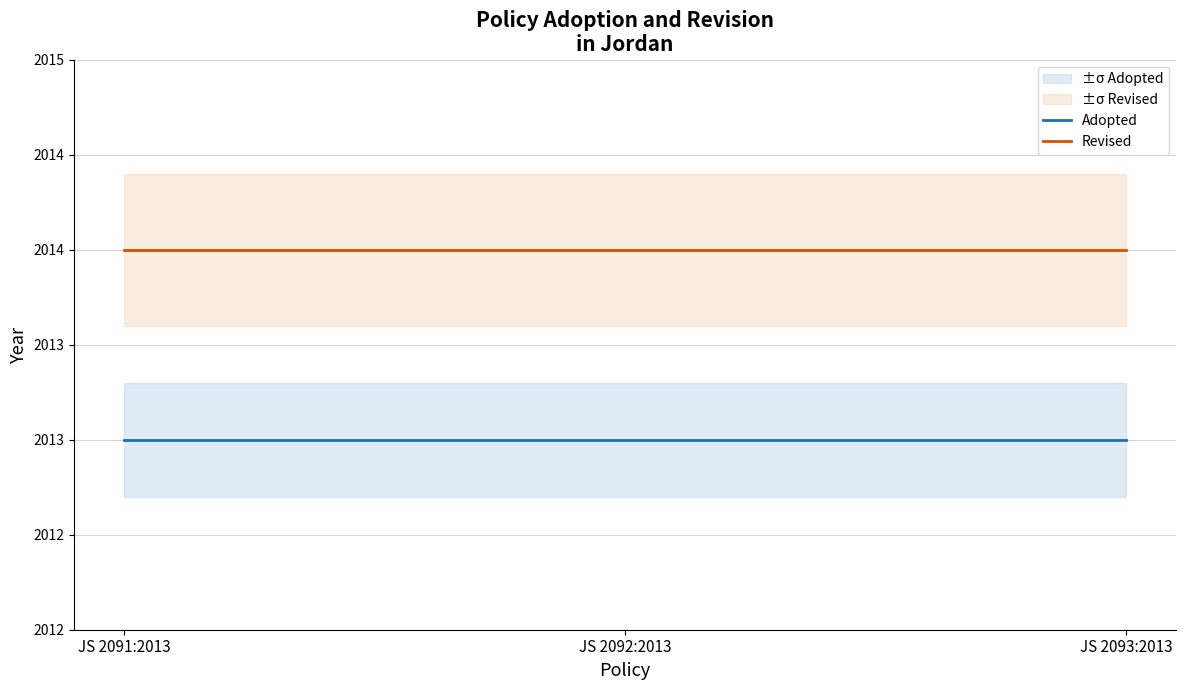

What is the sum of all Revised values?

6042